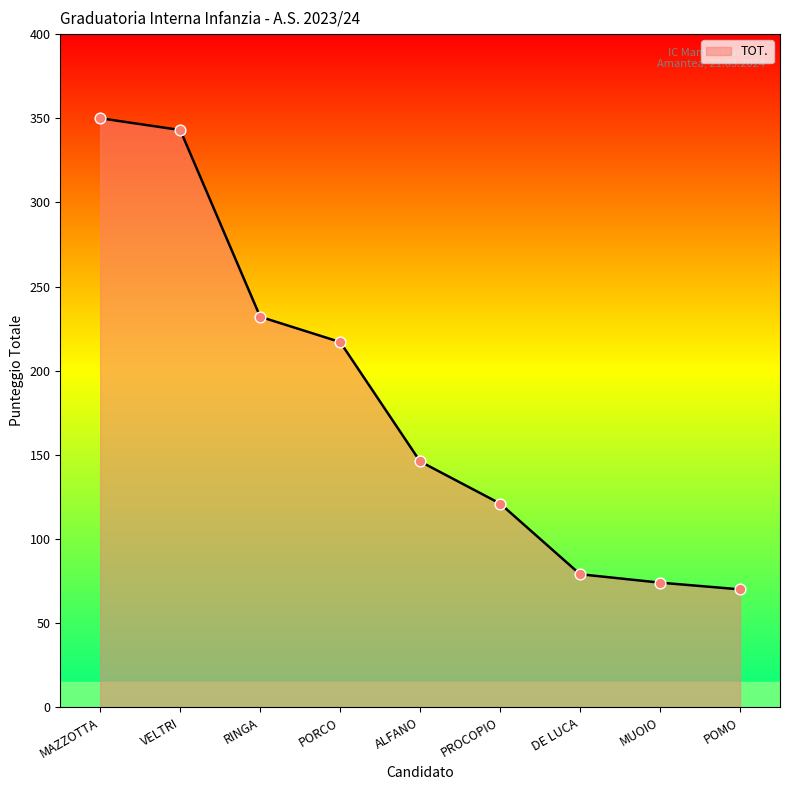

Approximately how many times larger is the value at POMO compared to MAZZOTTA?

0.2